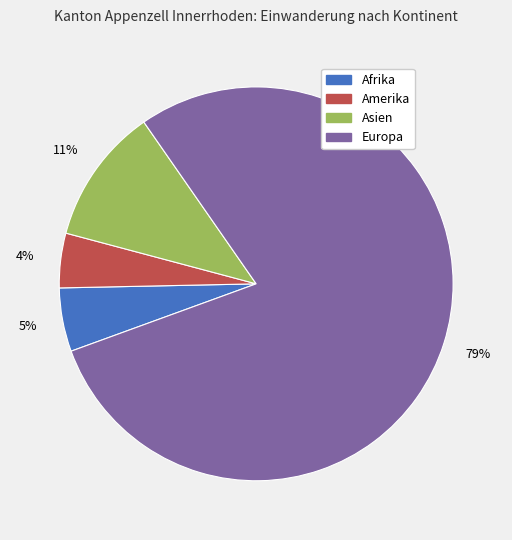

The Europa slice represents 86% of the pie. True or false?

False